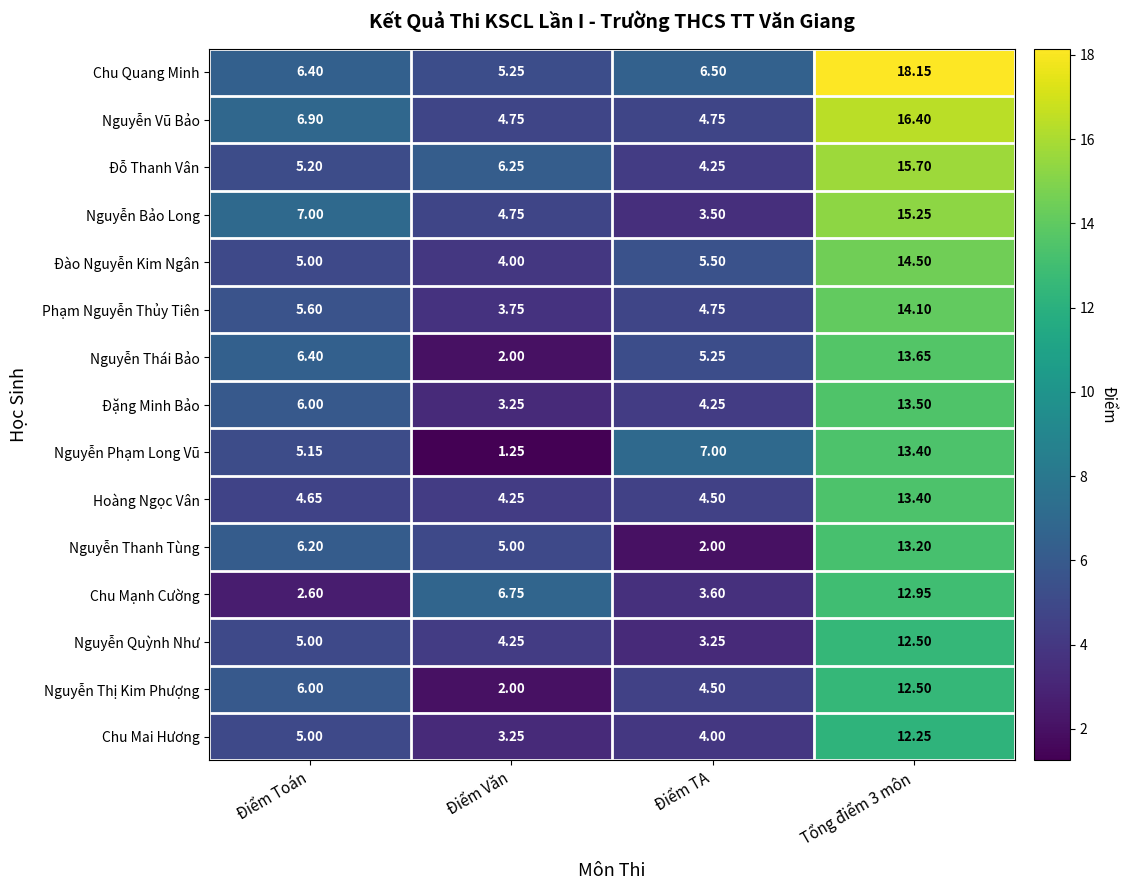

Which category has the lowest value in the Đặng Minh Bảo series?

Điểm Văn